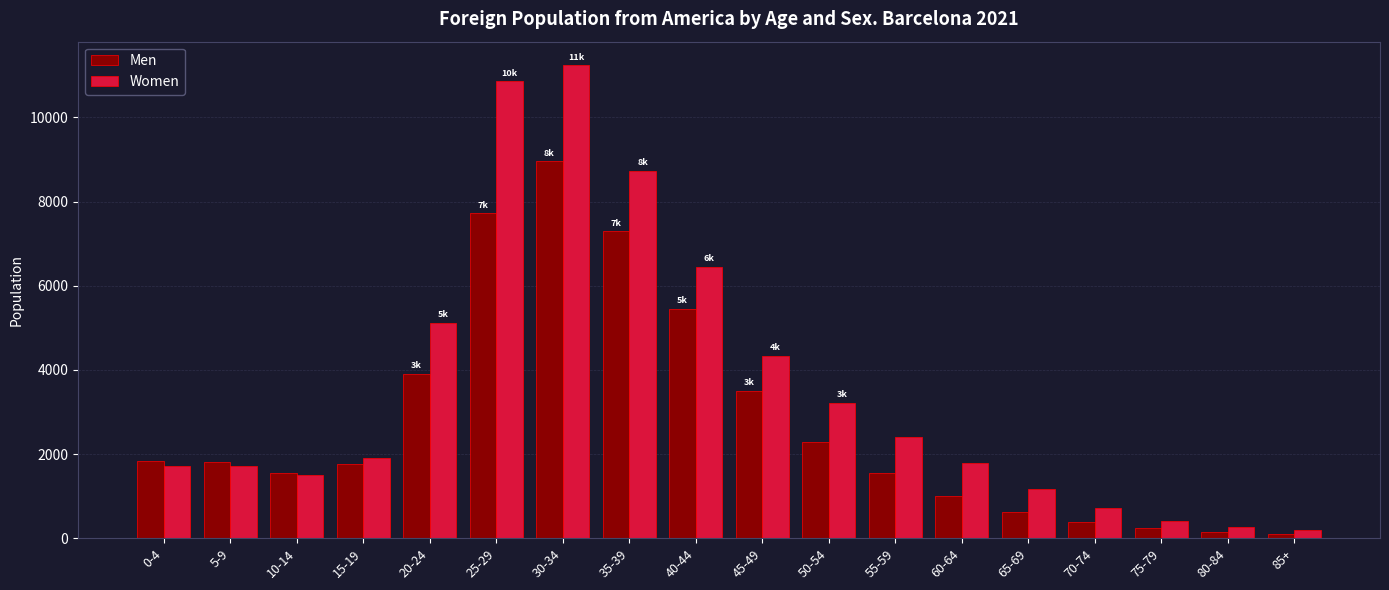

What is the highest value of the Men series?

8958